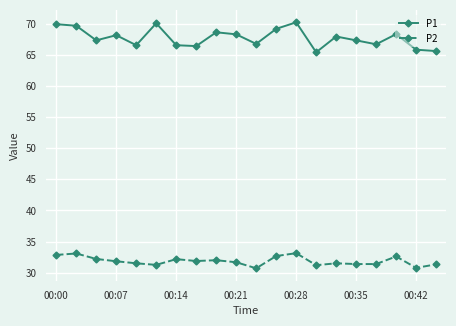

Which series has the widest spread of values?

P1